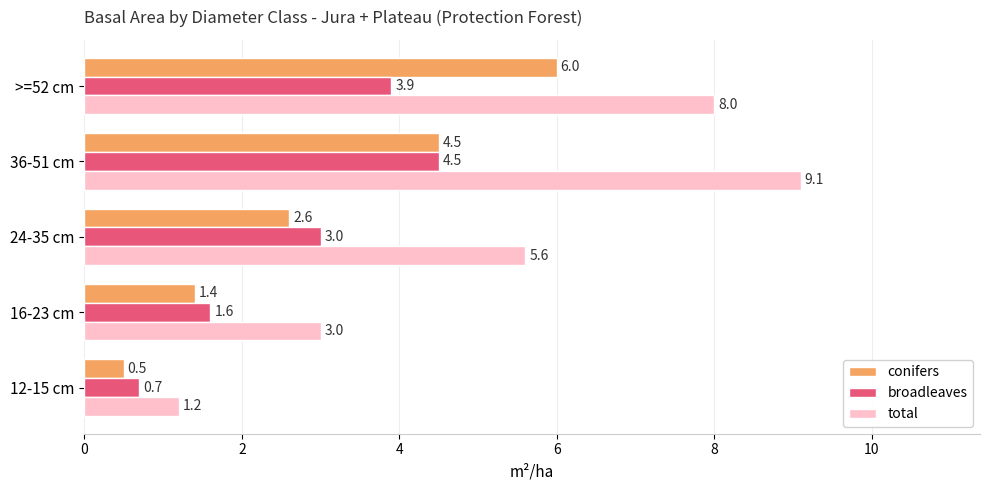

Between 36-51 cm and >=52 cm, which series saw the biggest shift?

conifers